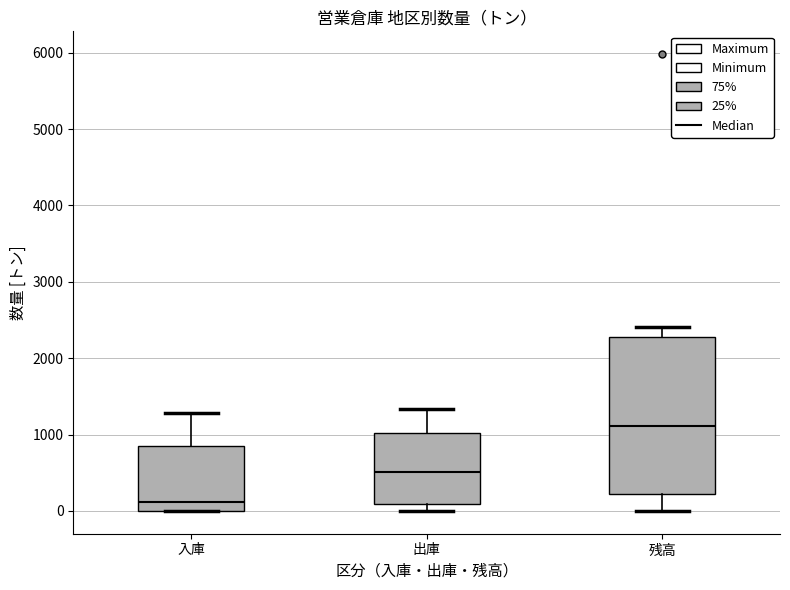

Comparing the boxes themselves (not the whiskers), which one is the tallest?

残高